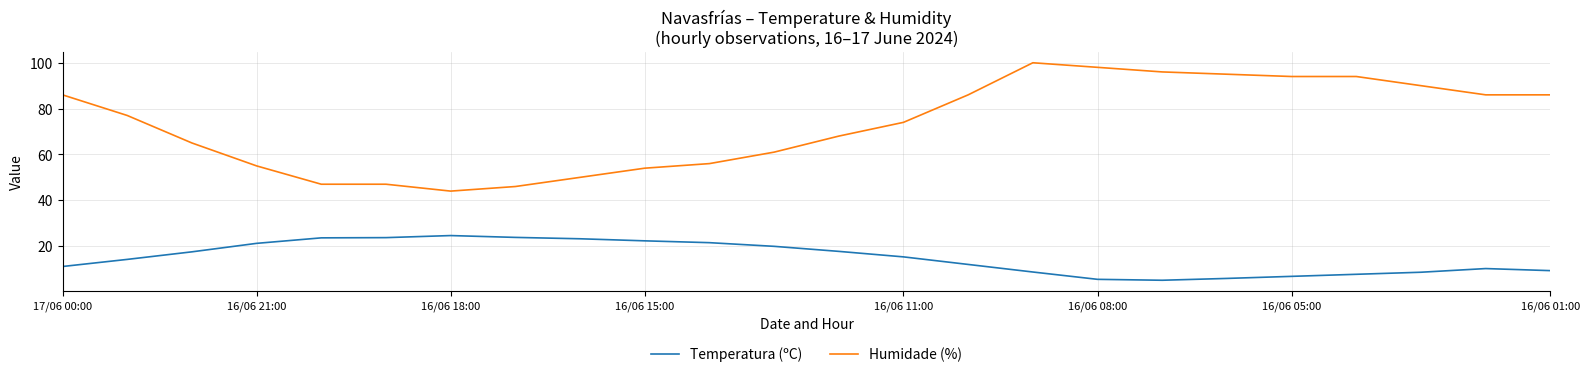

True or false: Temperatura (ºC) and Humidade (%) cross at least once.

False